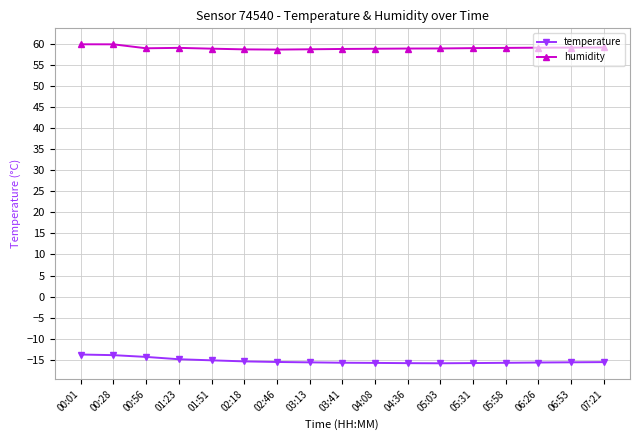

Rank the series at 06:26 from highest to lowest value.

humidity, temperature